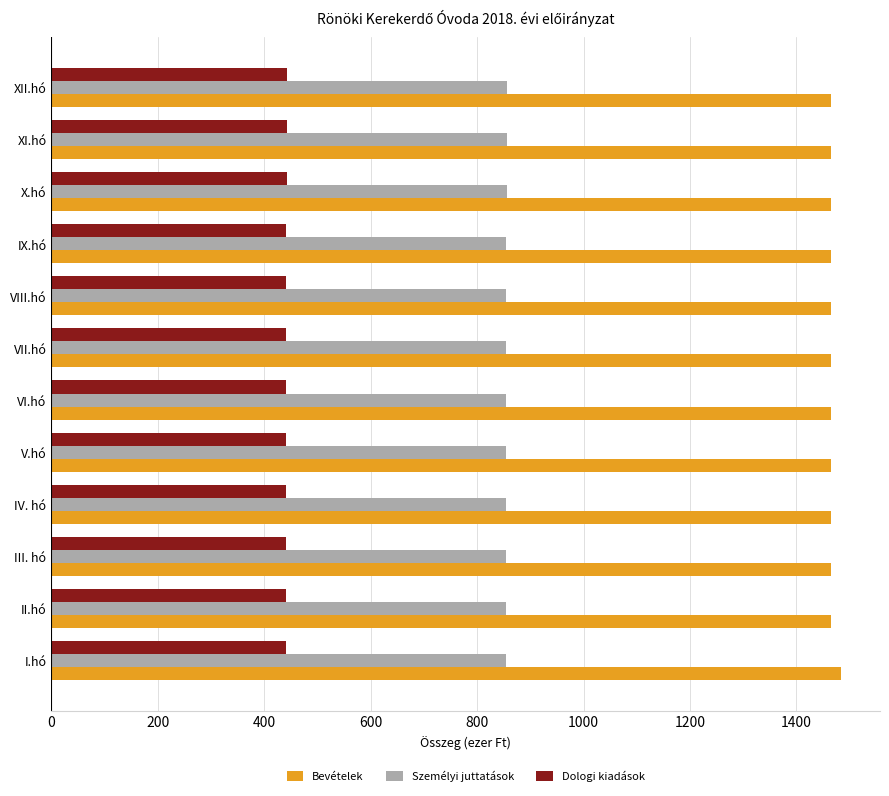

Which series has the largest range (max minus min)?

Bevételek